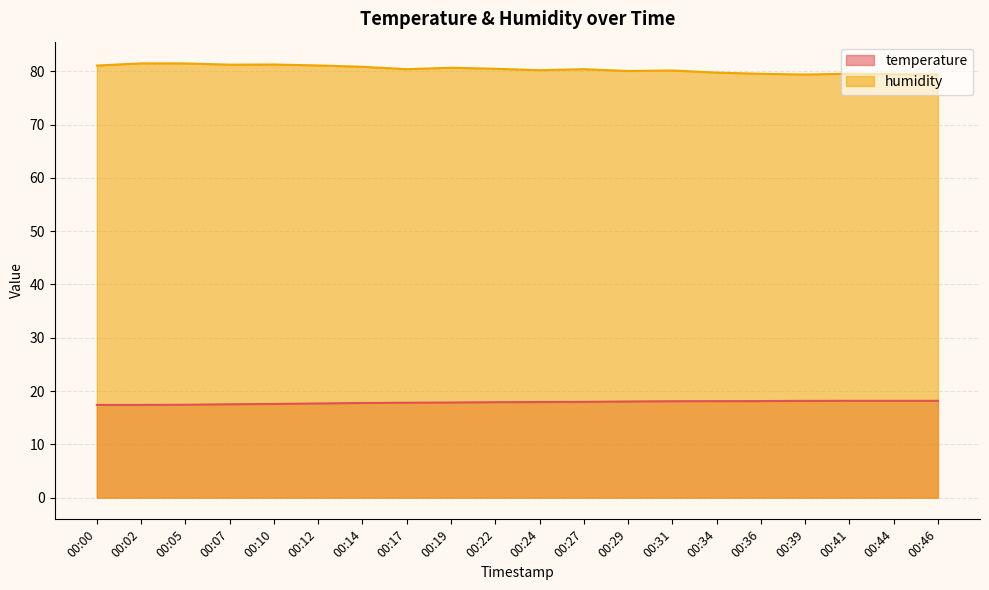

List the series in order of their overall mean, highest first.

humidity, temperature